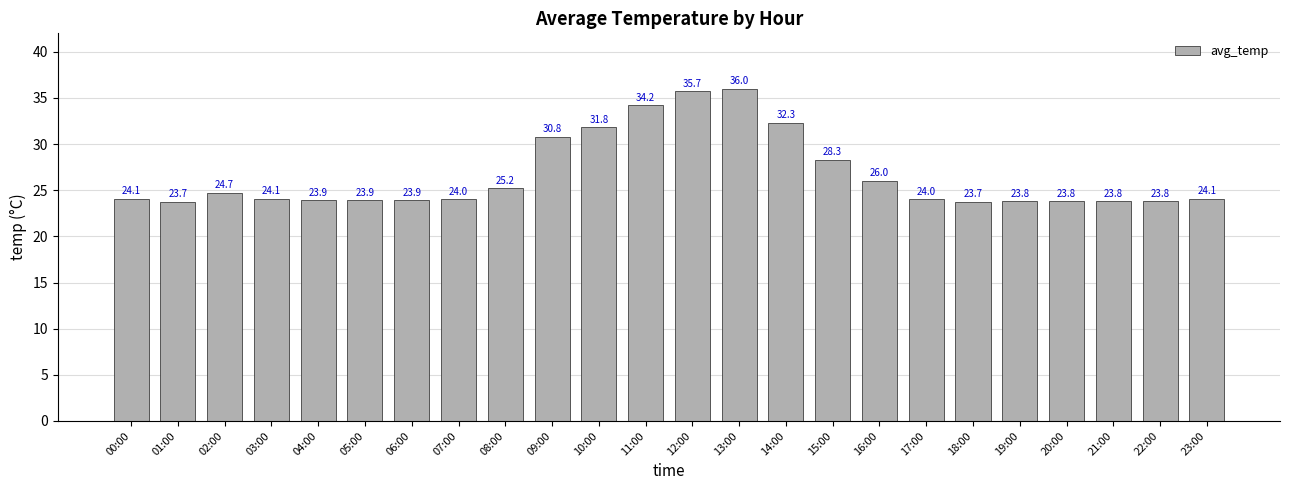

Which label corresponds to the largest value in the chart?

13:00